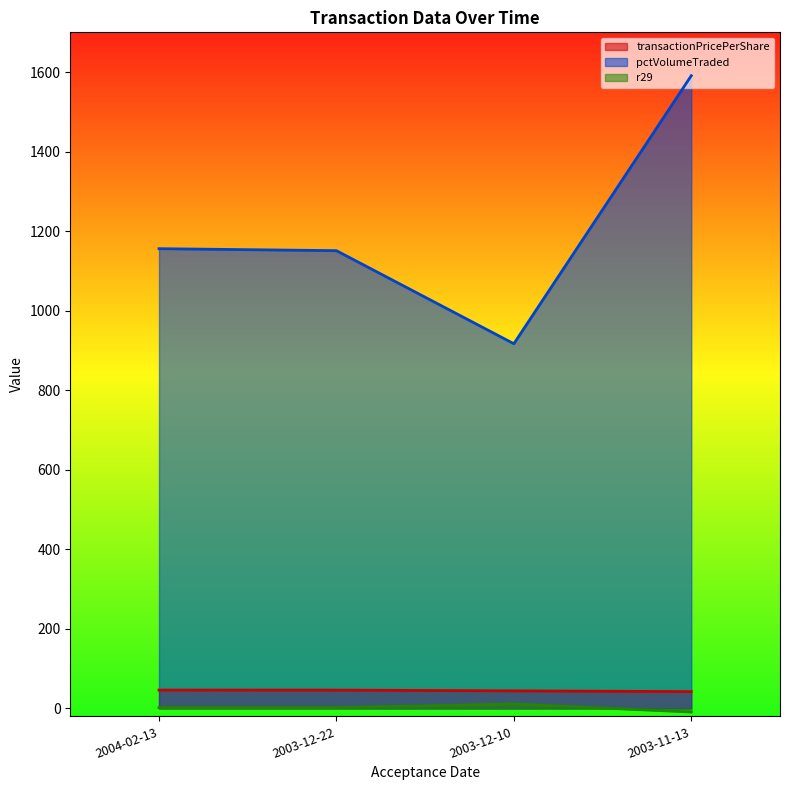

Reading right to left, what are all the values shown in this chart?

transactionPricePerShare: 2003-11-13=42.2	2003-12-10=44.1	2003-12-22=46.0	2004-02-13=46.1
pctVolumeTraded: 2003-11-13=1591.0	2003-12-10=917.0	2003-12-22=1151.0	2004-02-13=1156.0
r29: 2003-11-13=-9.0	2003-12-10=11.0	2003-12-22=2.0	2004-02-13=2.0